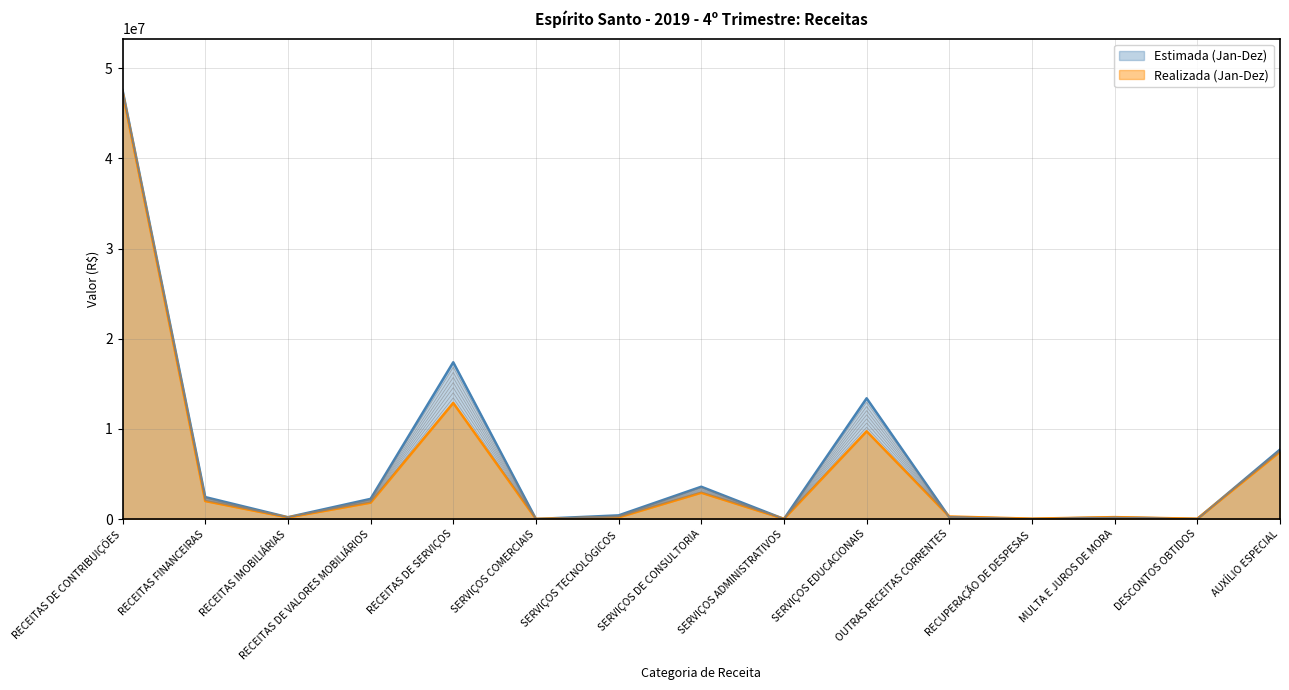

True or false: Estimada (Jan-Dez) has a value of 403740.0 at SERVIÇOS TECNOLÓGICOS.

True